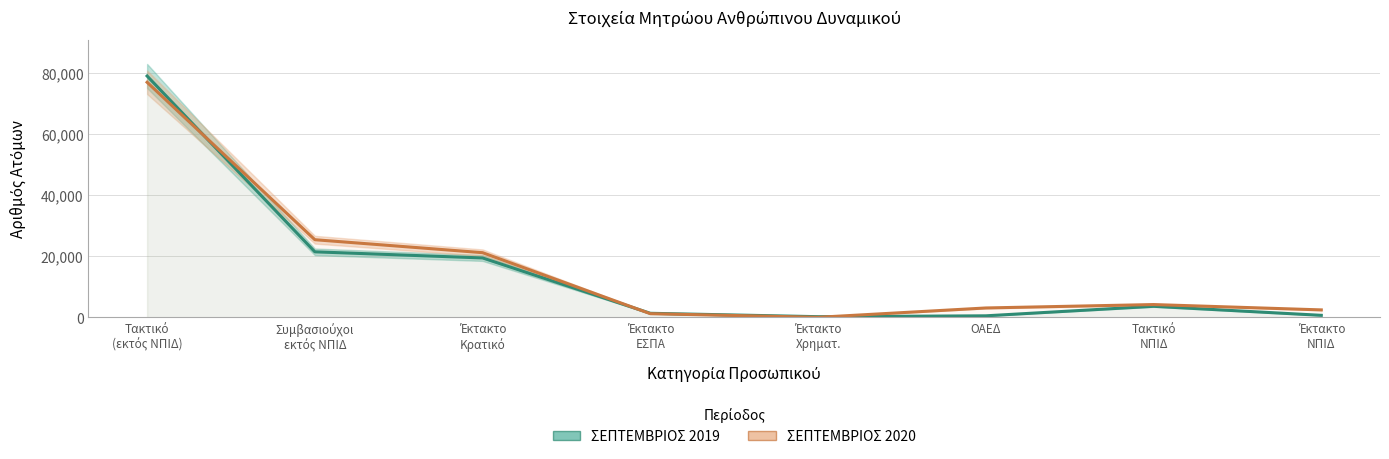

Reading left to right, extract all data points from this chart.

ΣΕΠΤΕΜΒΡΙΟΣ 2019: 78921	21417	19414	1312	204	487	3598	646
ΣΕΠΤΕΜΒΡΙΟΣ 2020: 76870	25381	21140	1185	2	3054	4170	2423